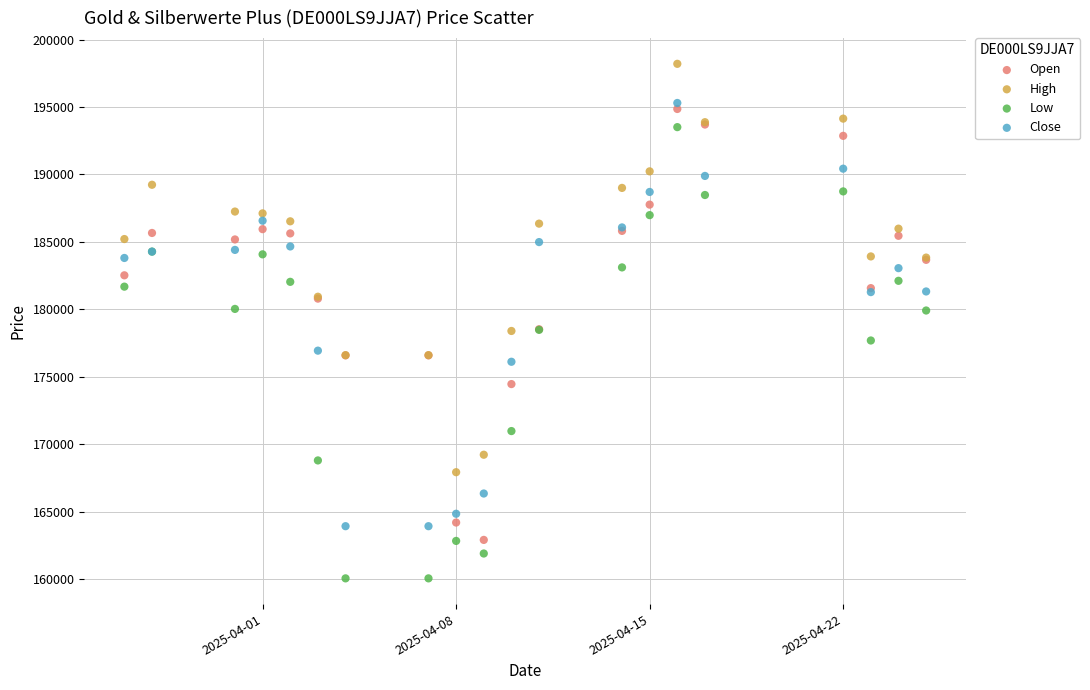

What is the X range (max minus min) for the scatter plot?

29